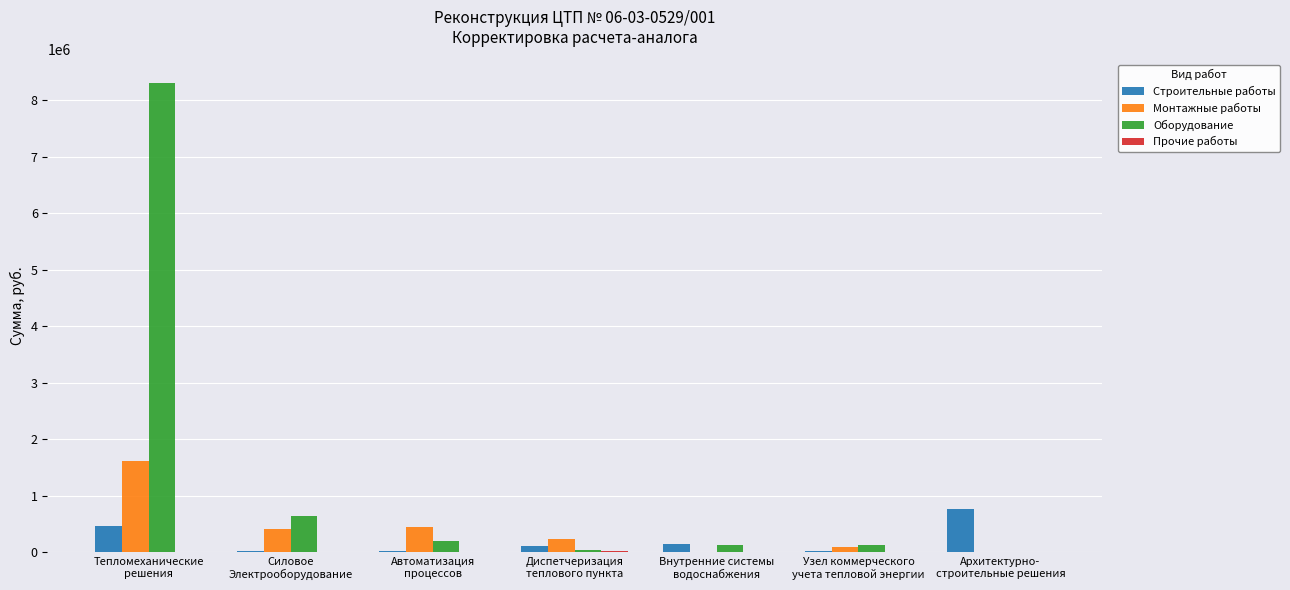

What is the sum of all Строительные работы values?

1536740